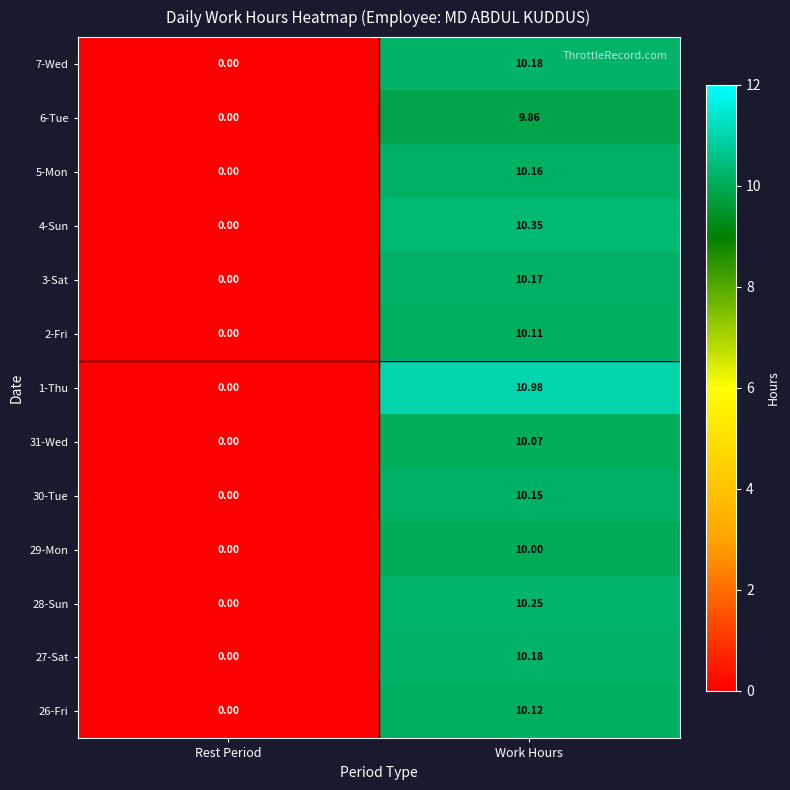

Rank the categories by 4-Sun value from lowest to highest.

Rest Period, Work Hours